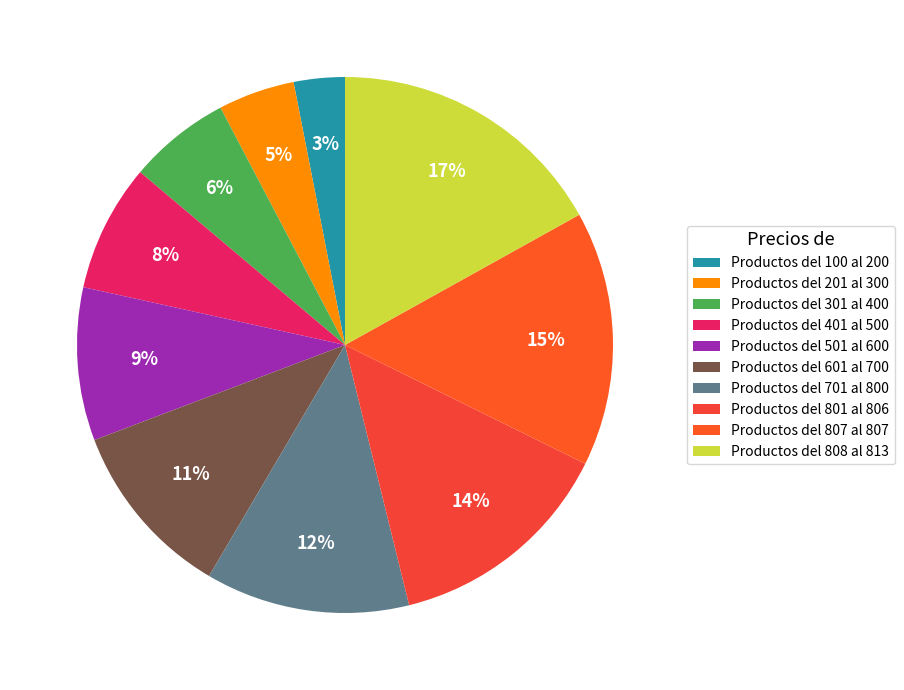

What portion of the pie excludes Productos del 601 al 700?

89.2%